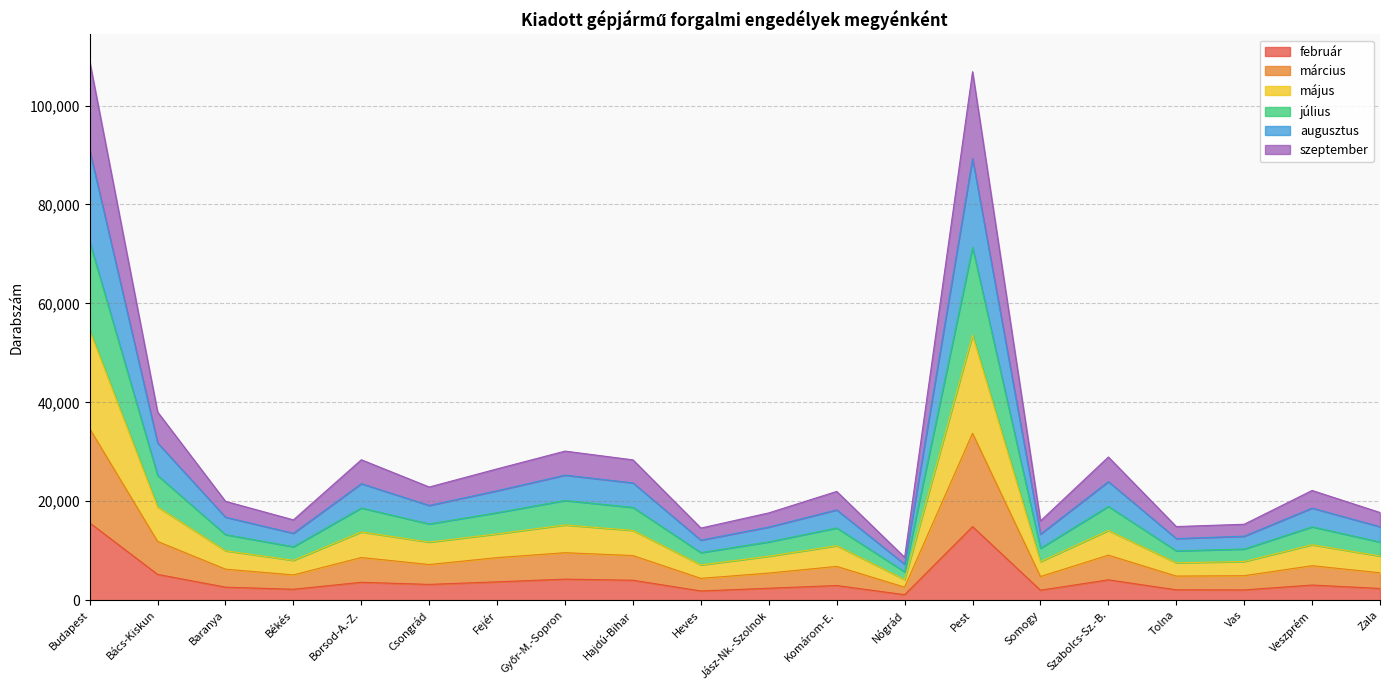

True or false: május and február intersect in this chart.

False